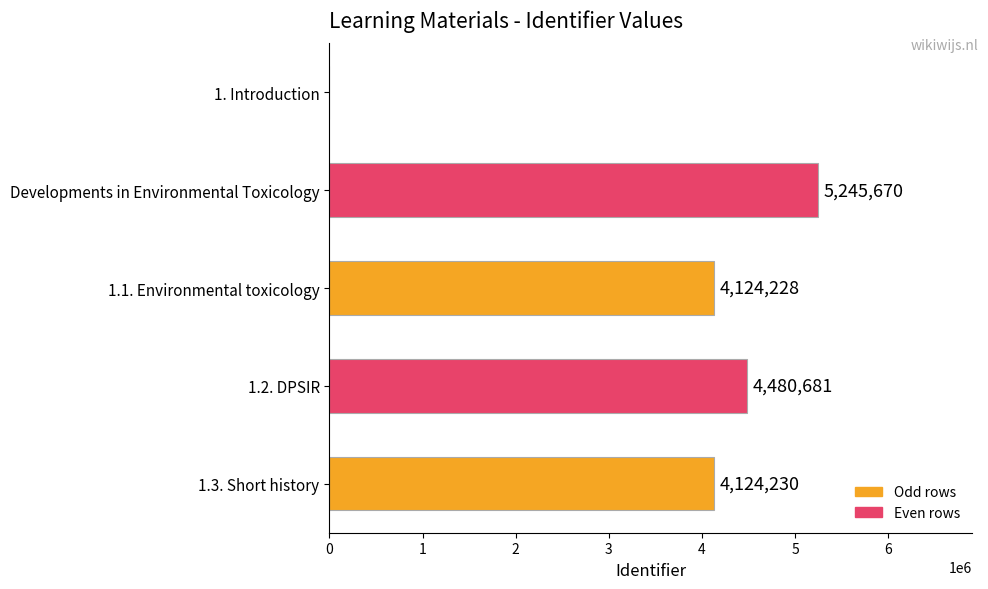

Reading top to bottom, extract all data points from this chart.

1. Introduction=0	Developments in Environmental Toxicology=5245670	1.1. Environmental toxicology=4124228	1.2. DPSIR=4480681	1.3. Short history=4124230